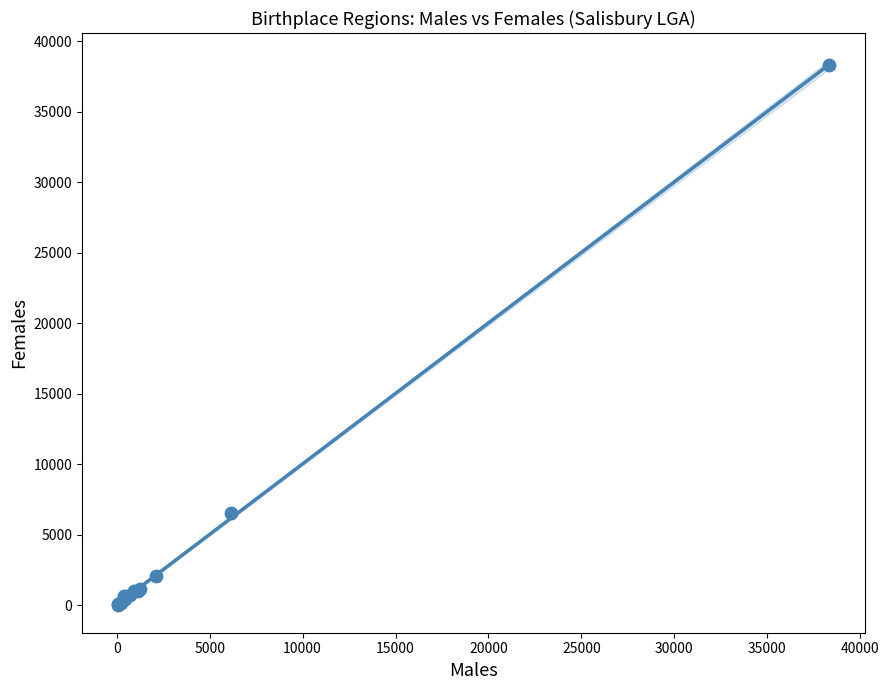

What Y value in the scatter plot is closest to 19157?

6558